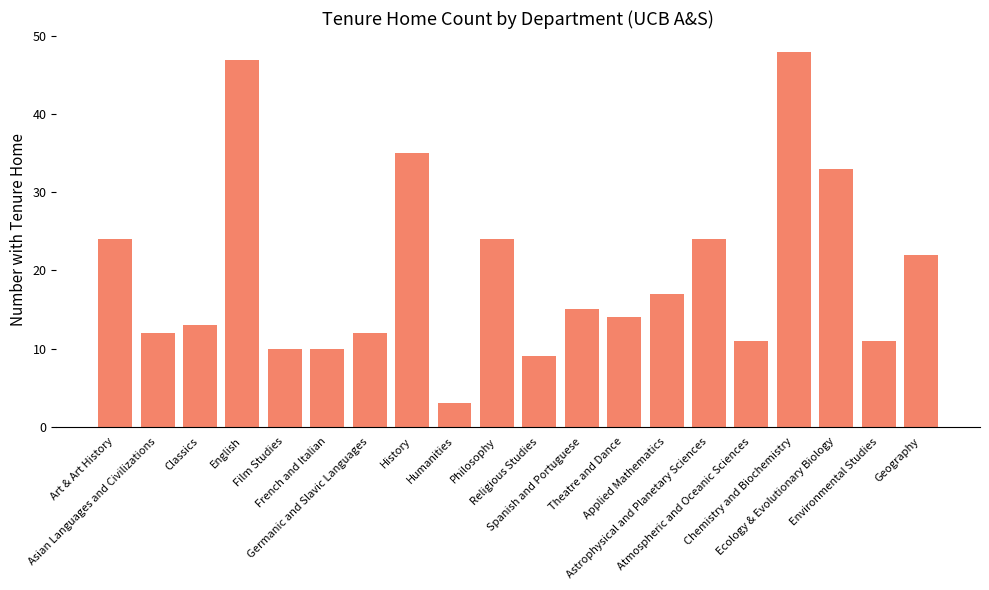

What is the sum of all values?

394